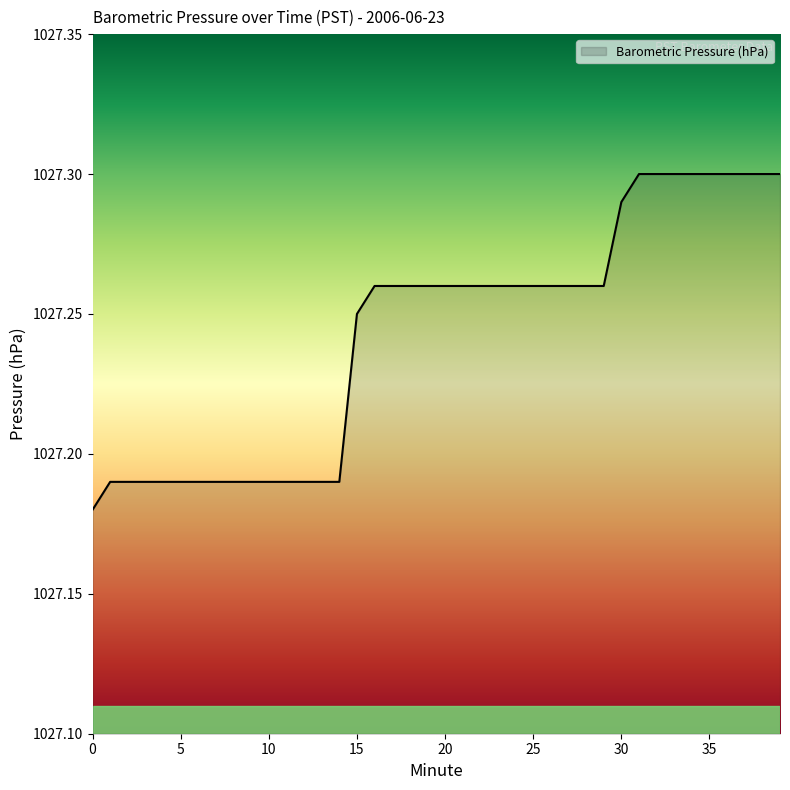

How many lines are shown in the chart?

1